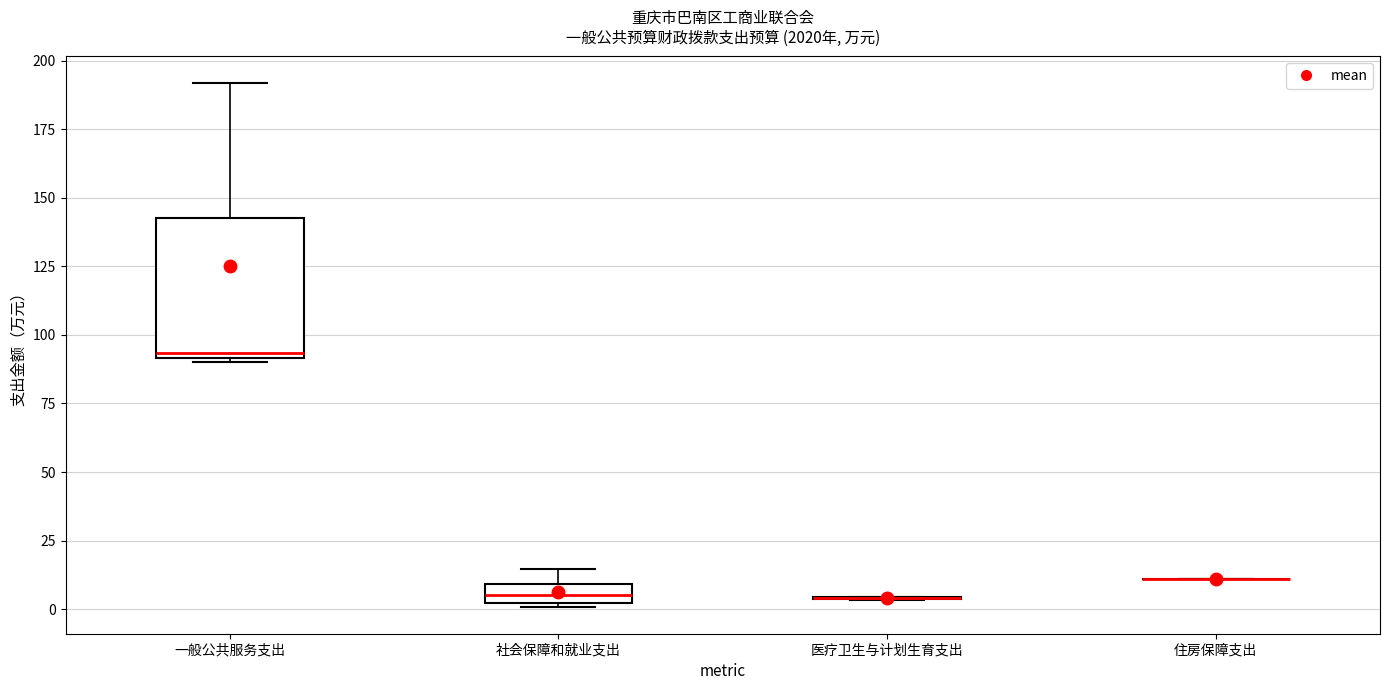

Which box is the tallest, from its lower edge to its upper edge?

一般公共服务支出